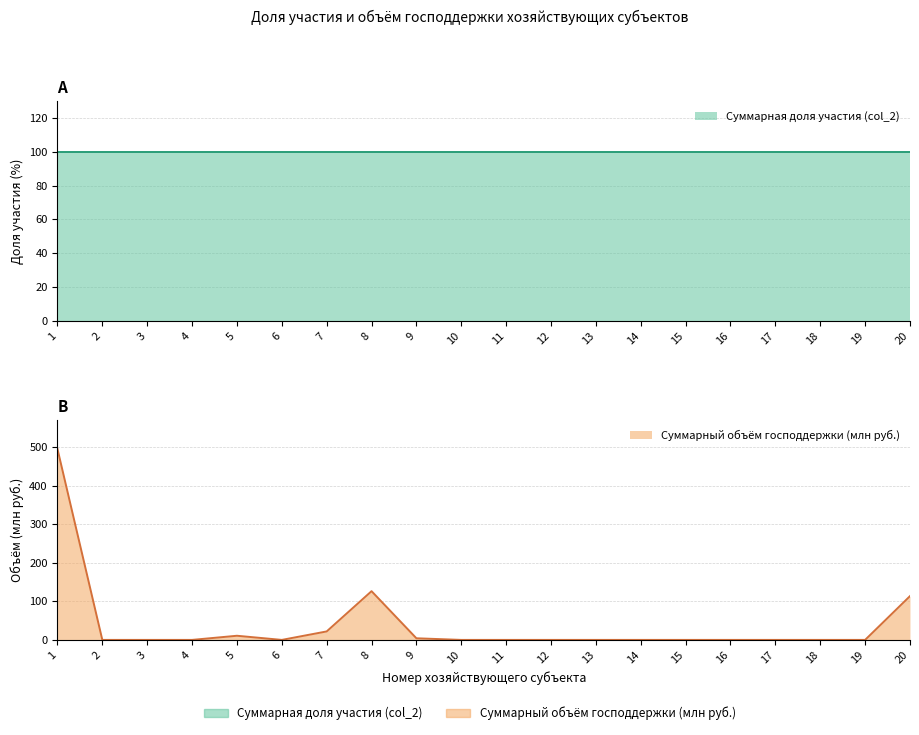

How many data points does each series have?

20